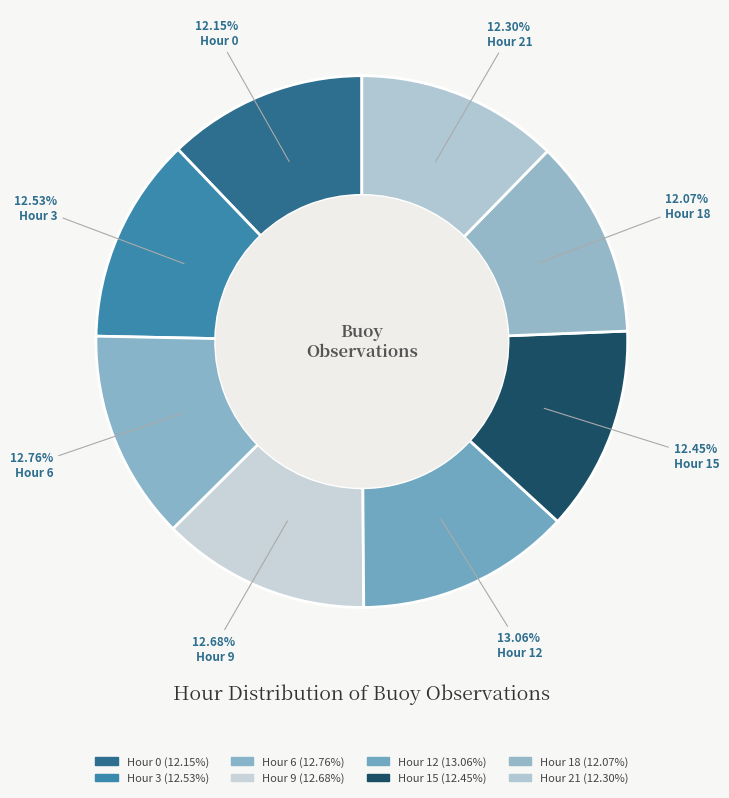

Count the number of slices in the pie.

8